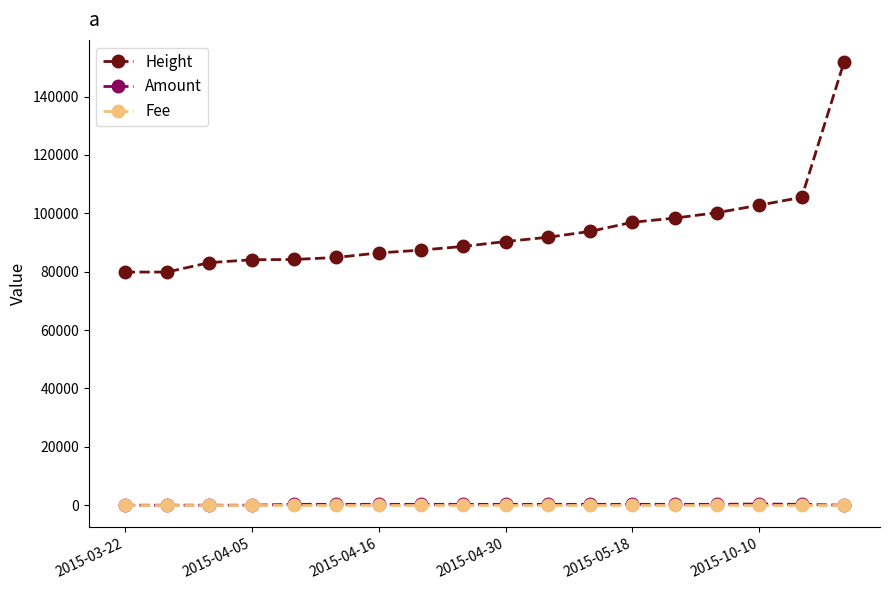

Which series has the largest total across all categories?

Height